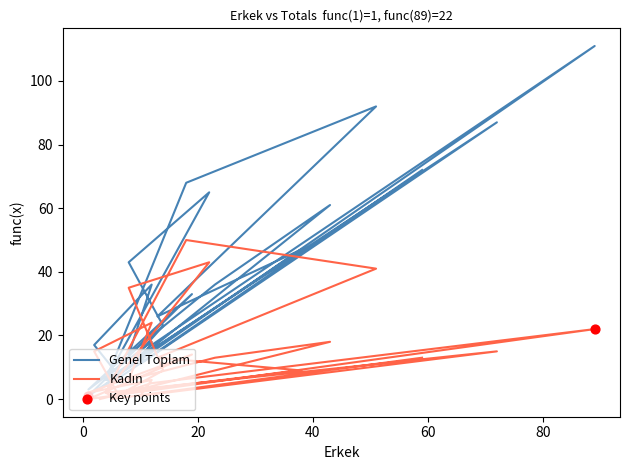

At how many categories does at least one series exceed 81?

3